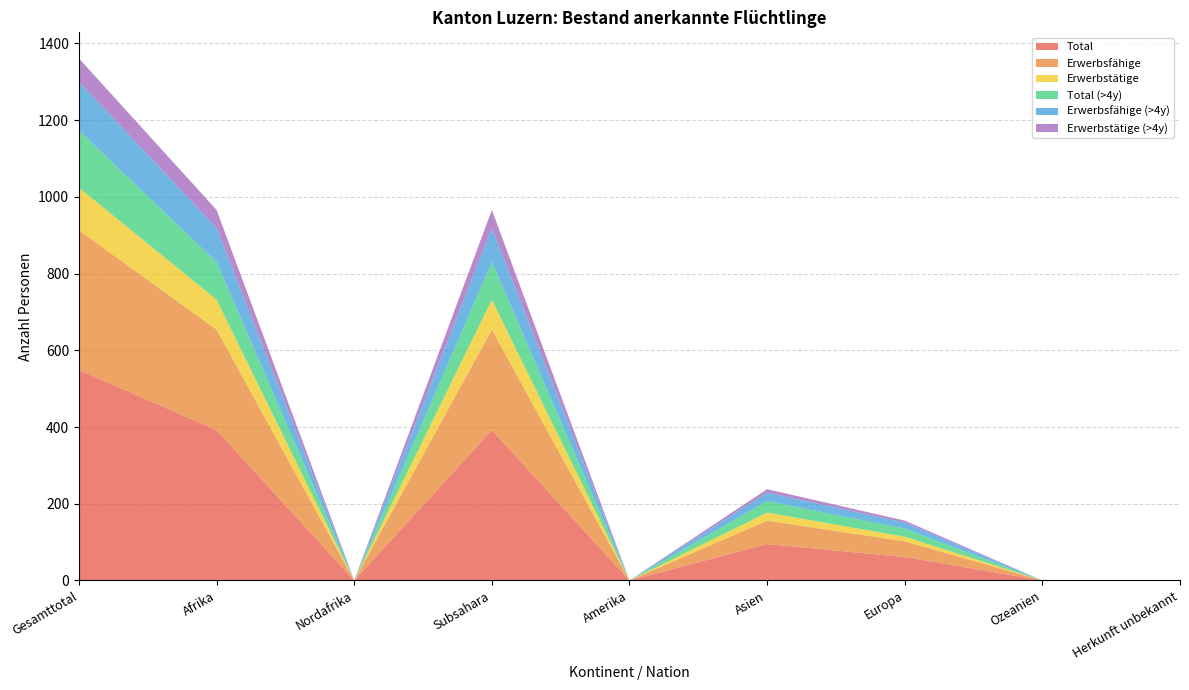

Reading left to right, list all the values displayed in this chart.

Total: 549	392	0	392	0	95	61	0	1
Erwerbsfähige: 364	262	0	262	0	61	41	0	0
Erwerbstätige: 111	78	0	78	0	21	12	0	0
Total (>4y): 149	98	0	98	0	30	21	0	0
Erwerbsfähige (>4y): 127	89	0	89	0	22	16	0	0
Erwerbstätige (>4y): 61	47	0	47	0	9	5	0	0